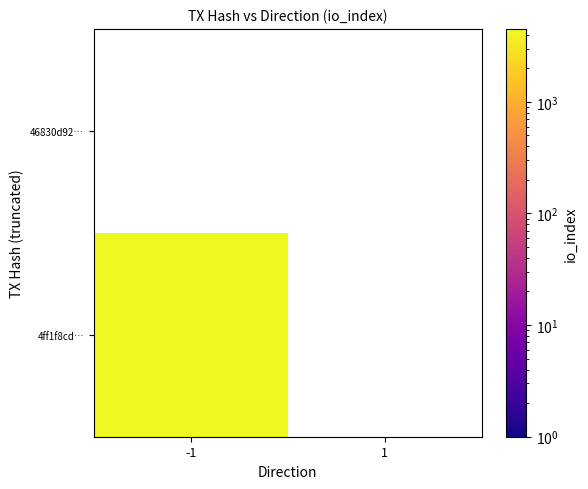

What is the average value of the 4ff1f8cd4cc2815d2716cd2827d30d6f95cb76b series?

2250